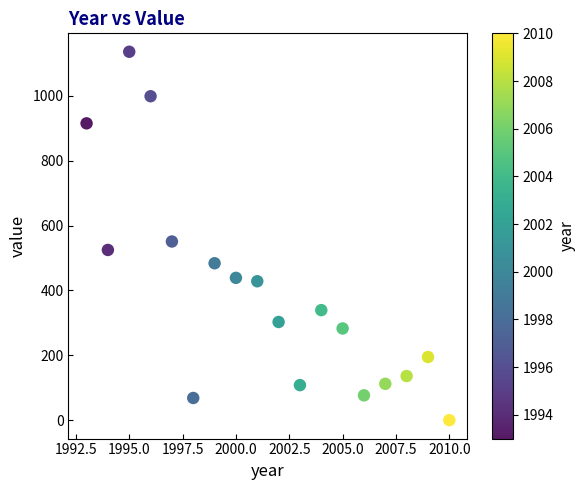

What is the range of Y values (max minus min)?

1136.4